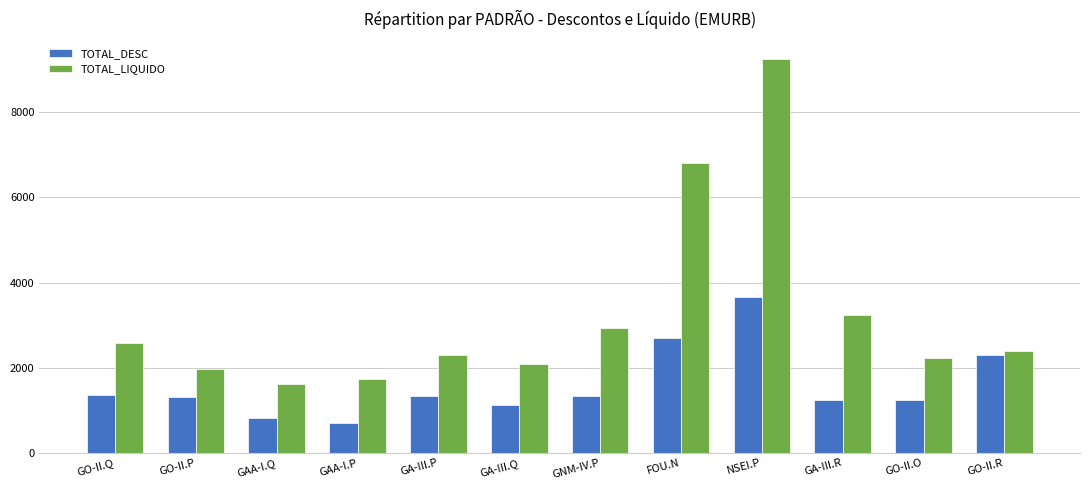

At which label is TOTAL_LIQUIDO closest to 5438?

FOU.N